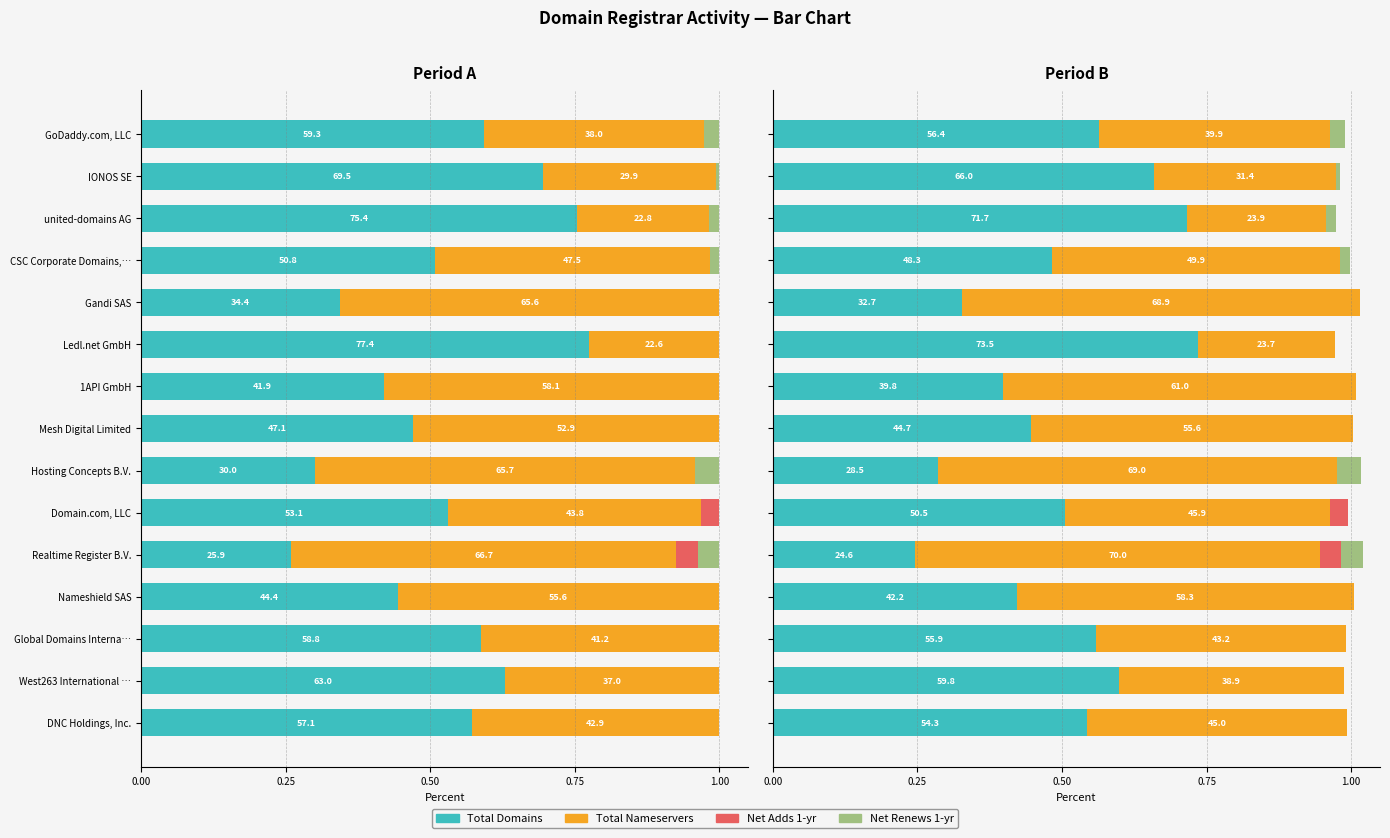

The value of Net Adds 1-yr at GoDaddy.com, LLC is 0.0. True or false?

True